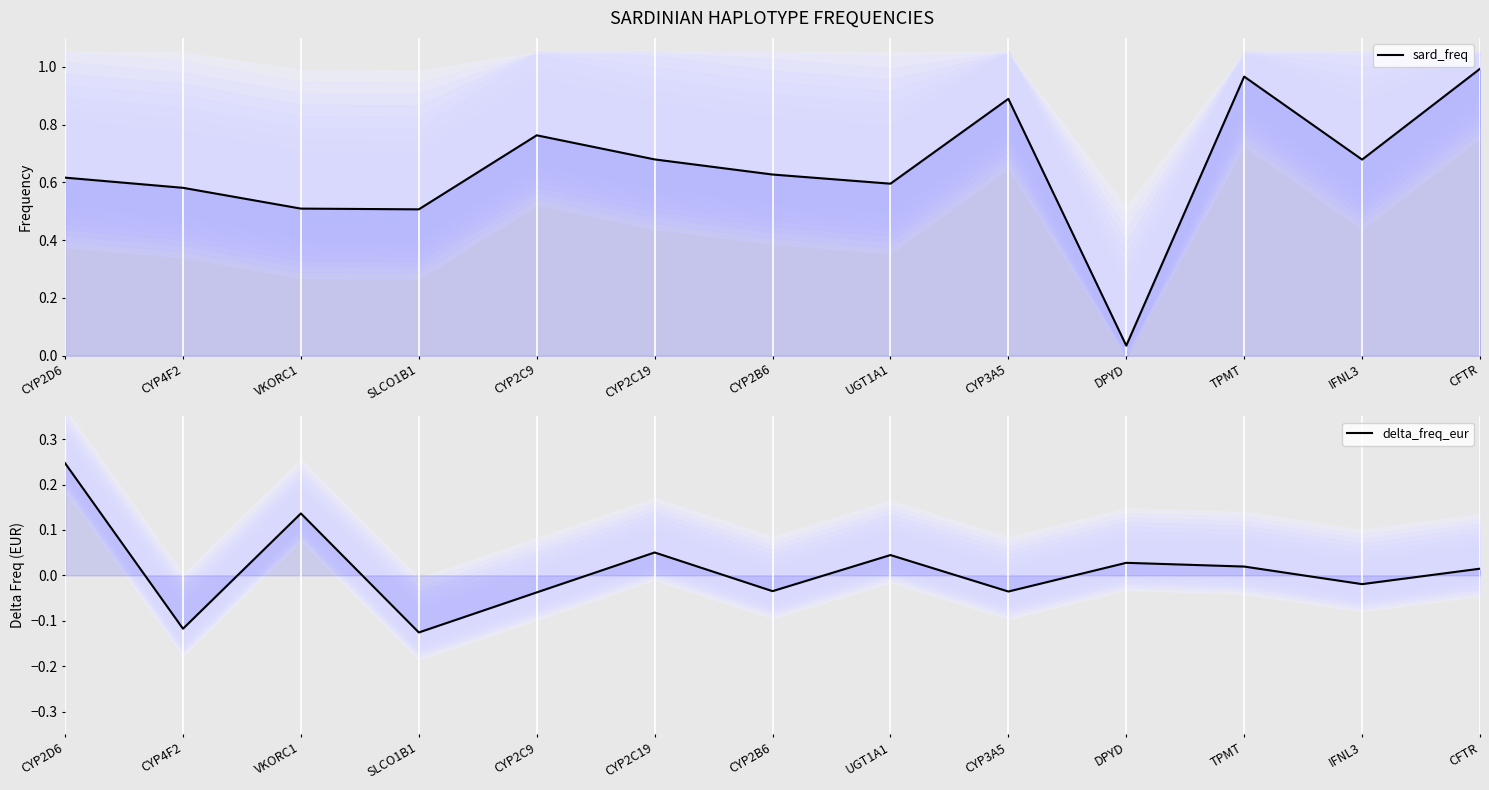

The sard_freq series shows 1.0 at CYP2C19. True or false?

False